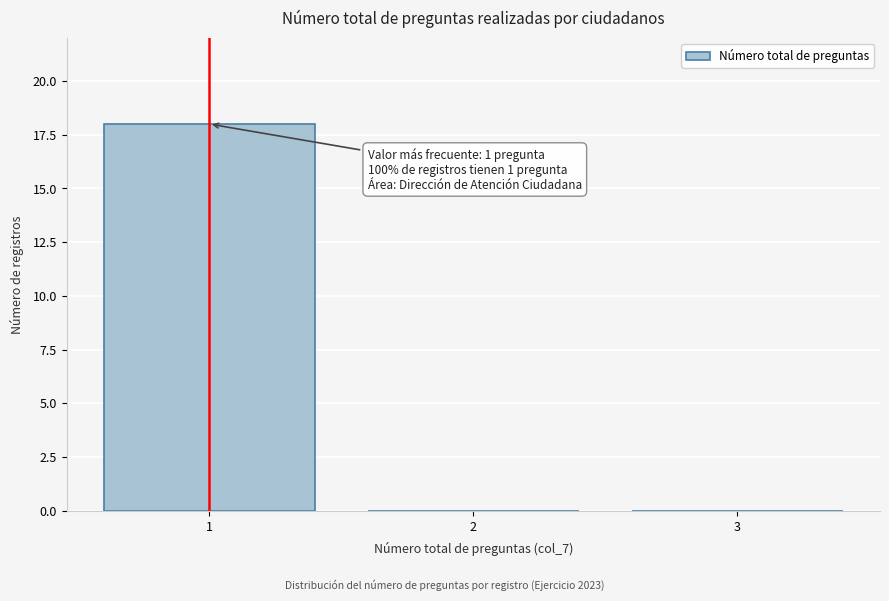

Reading left to right, list all the values displayed in this chart.

1=18	2=0	3=0